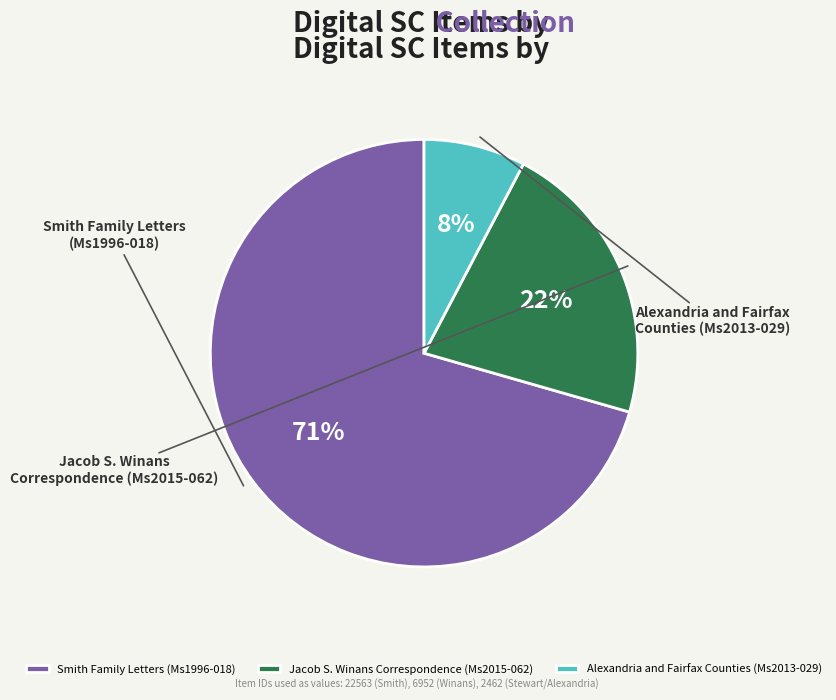

Rank the categories by value from lowest to highest.

Alexandria and Fairfax
Counties (Ms2013-029), Jacob S. Winans
Correspondence (Ms2015-062), Smith Family Letters
(Ms1996-018)